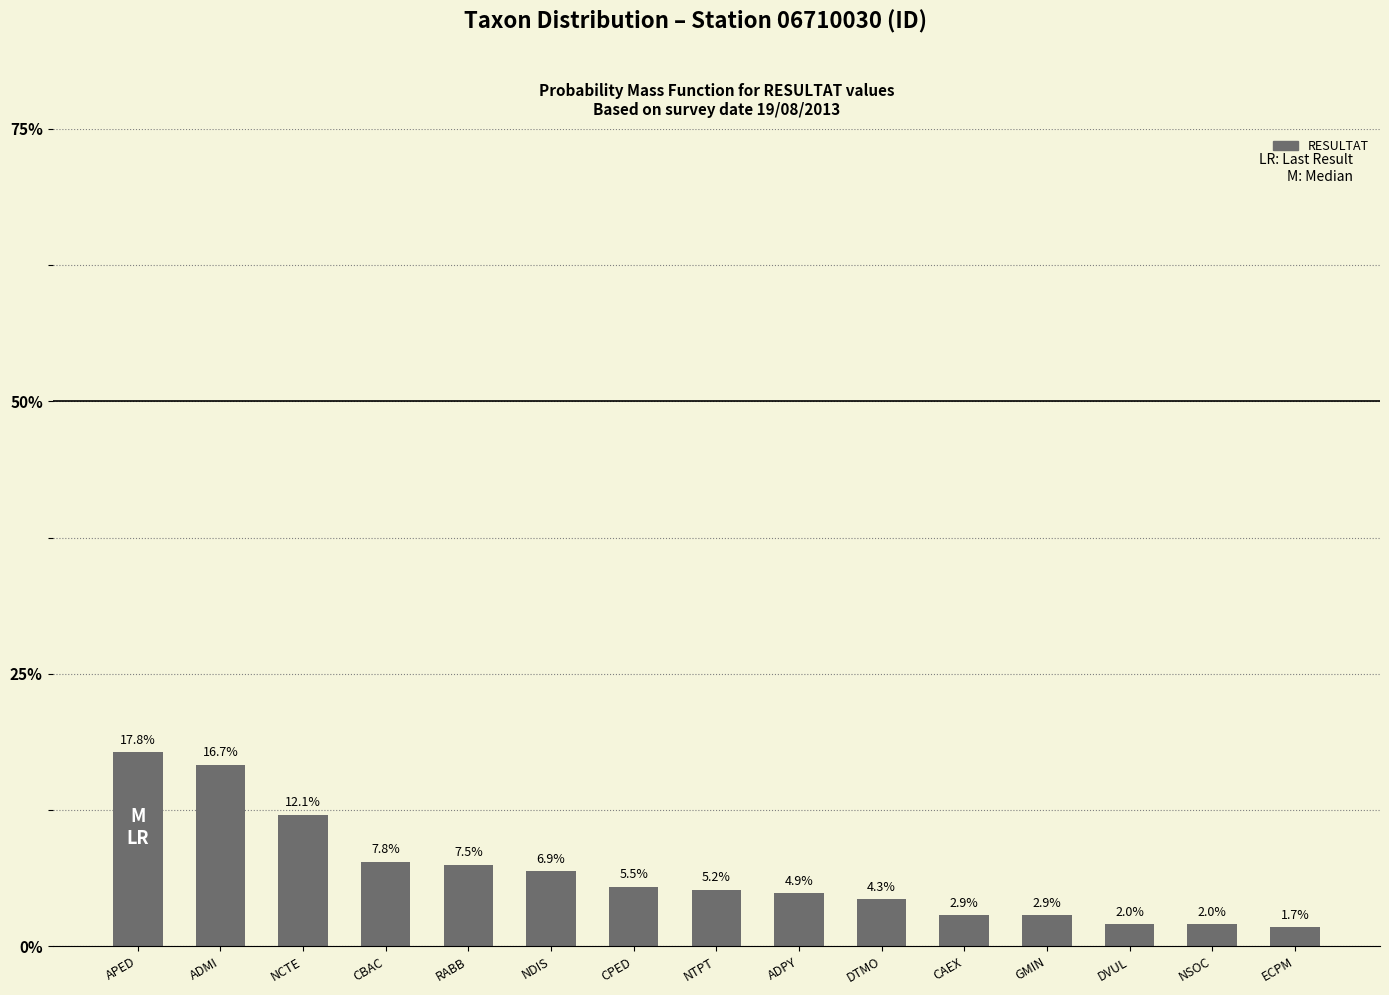

How many data points are above 5?

8